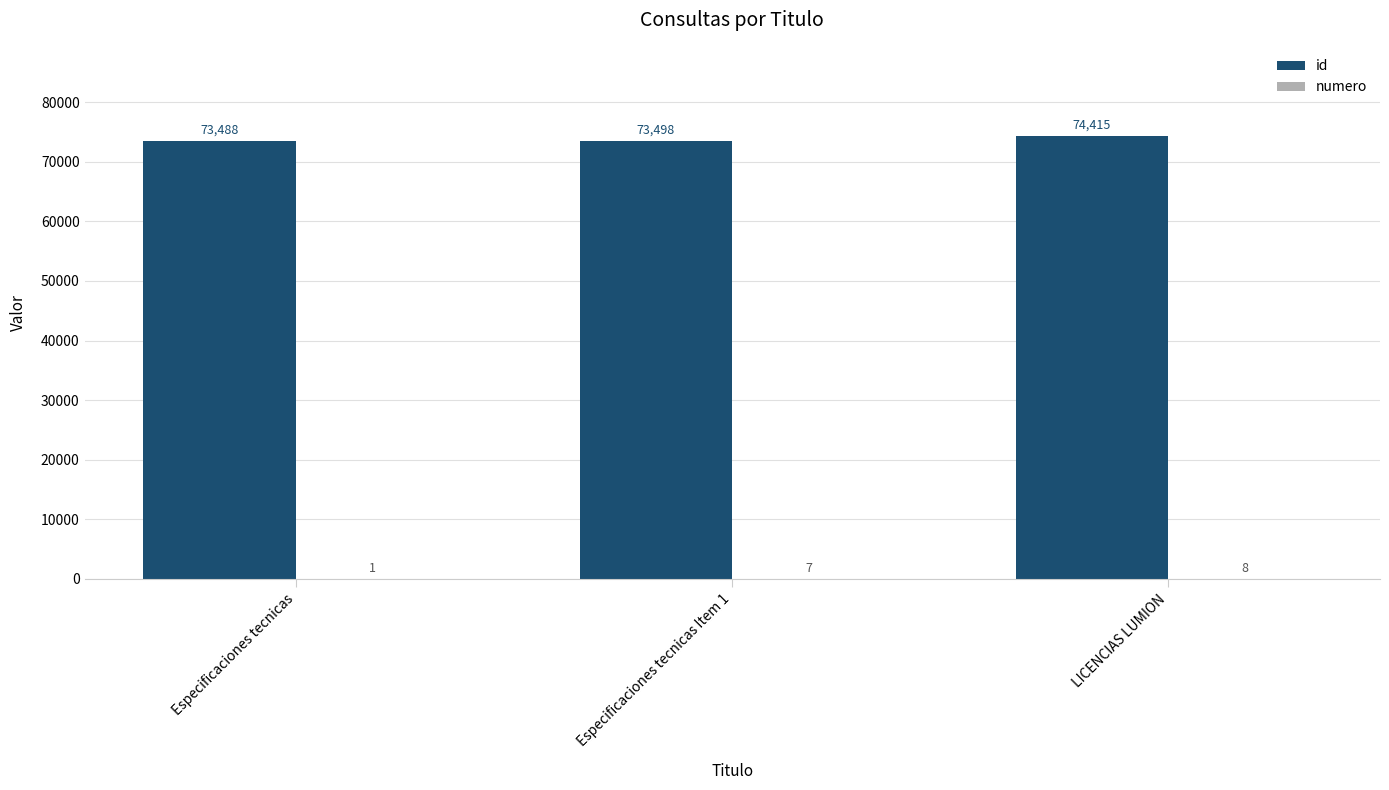

The value of id at Especificaciones tecnicas Item 1 is 73498. True or false?

True